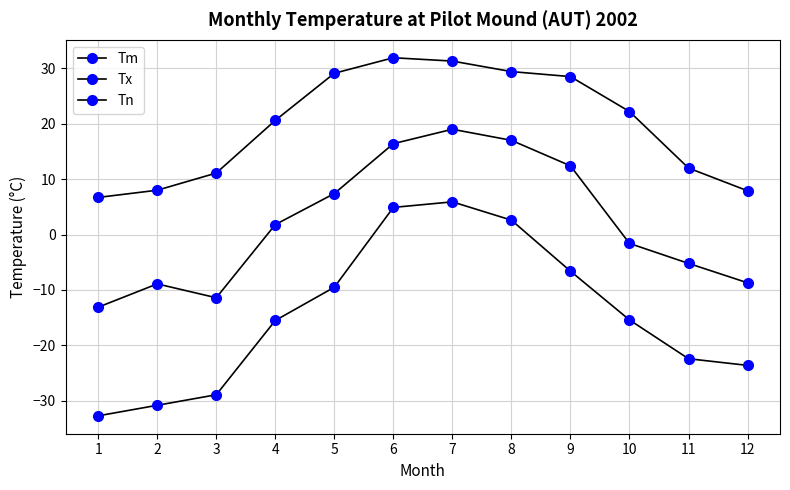

Rank the series at 8 from lowest to highest value.

Tn, Tm, Tx